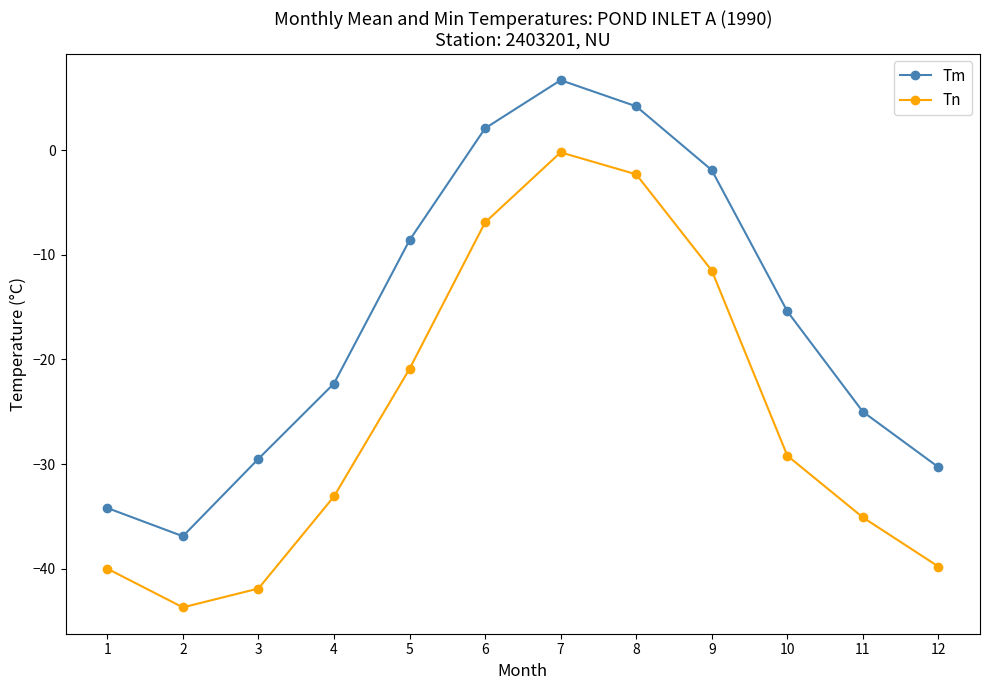

Is the value of Tm at 9 greater than the value of Tn at 7?

No